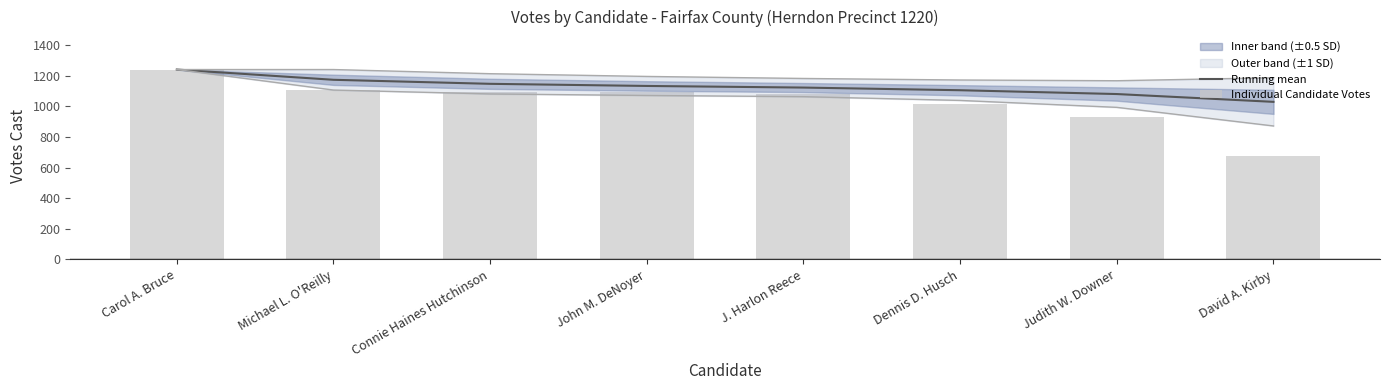

At which category is the sum across all series the highest?

Carol A. Bruce